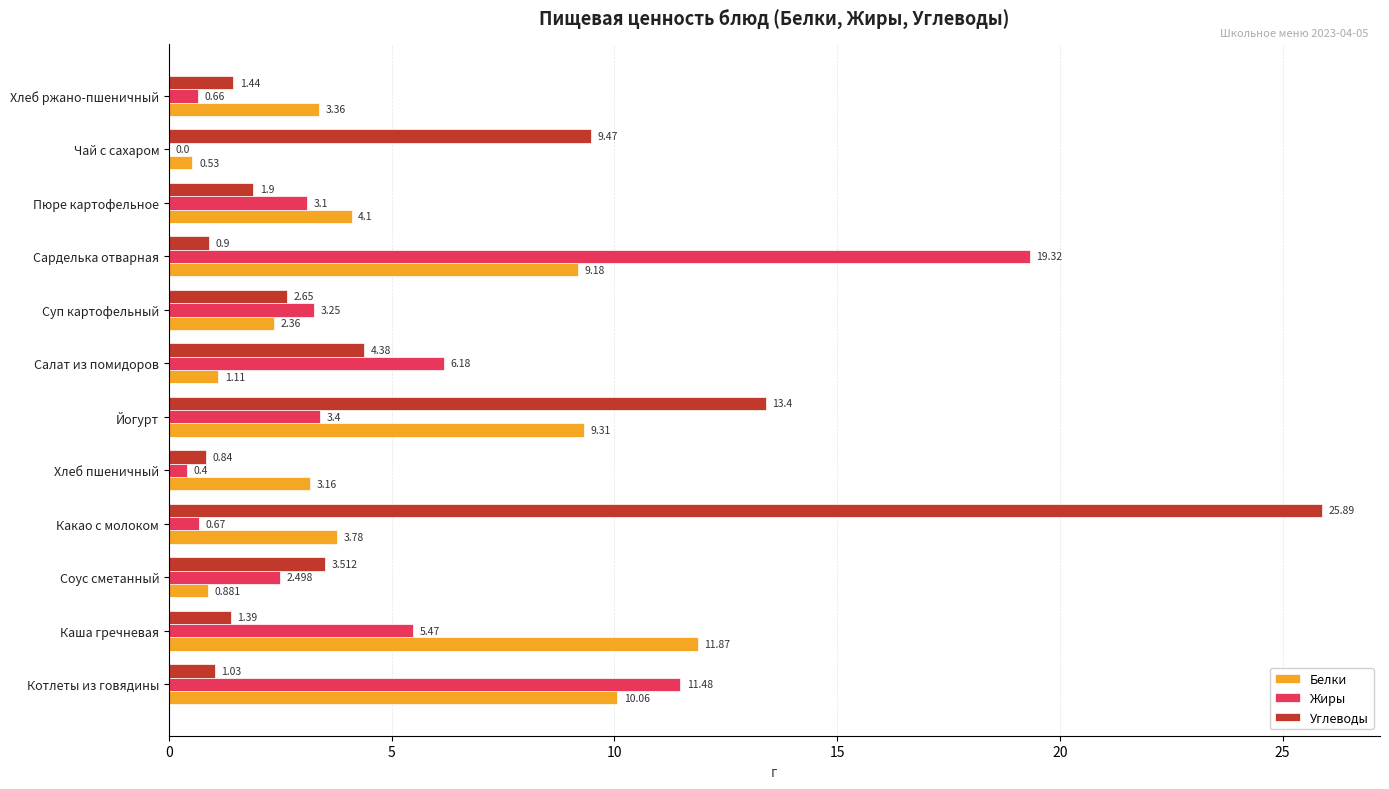

Where is Белки nearest to the value 6?

Пюре картофельное